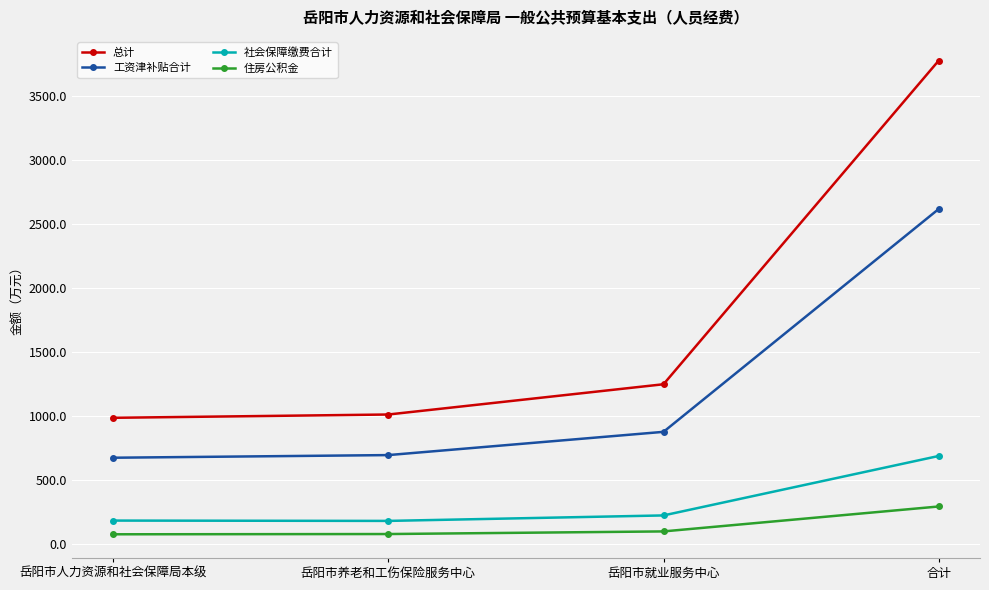

True or false: 总计 has more than 1 points higher than both neighbors.

False